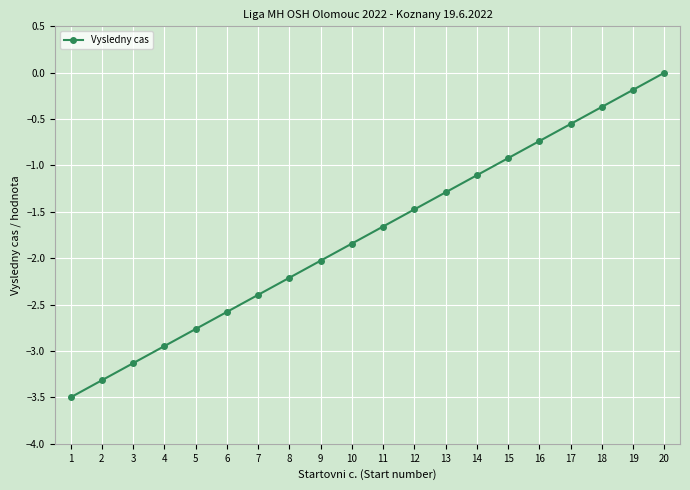

Between 3 and 11, which is larger?

11